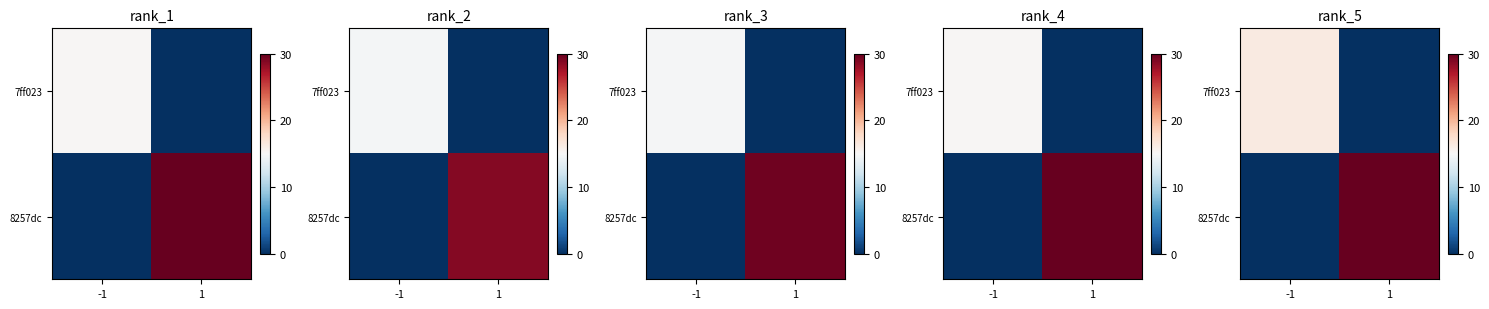

The row_0 series shows 25.3 at -1. True or false?

False